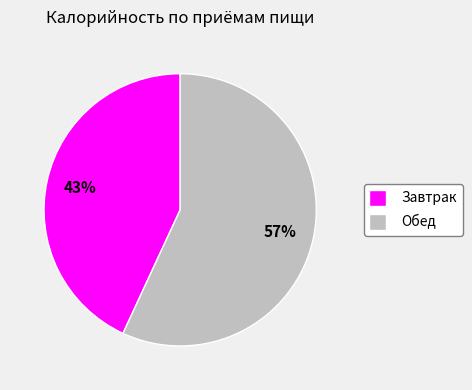

What is the largest slice in the pie chart?

Обед